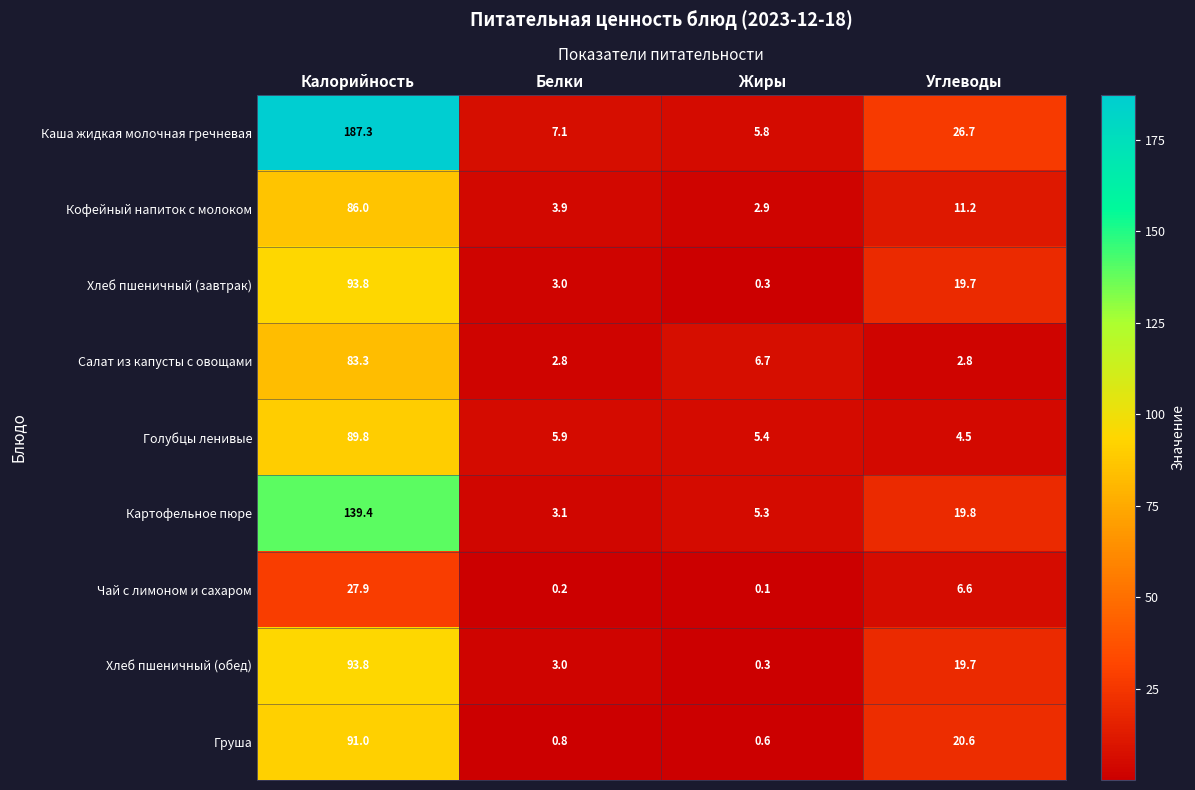

Is it true that Каша жидкая молочная гречневая equals 7.1 at Белки?

True